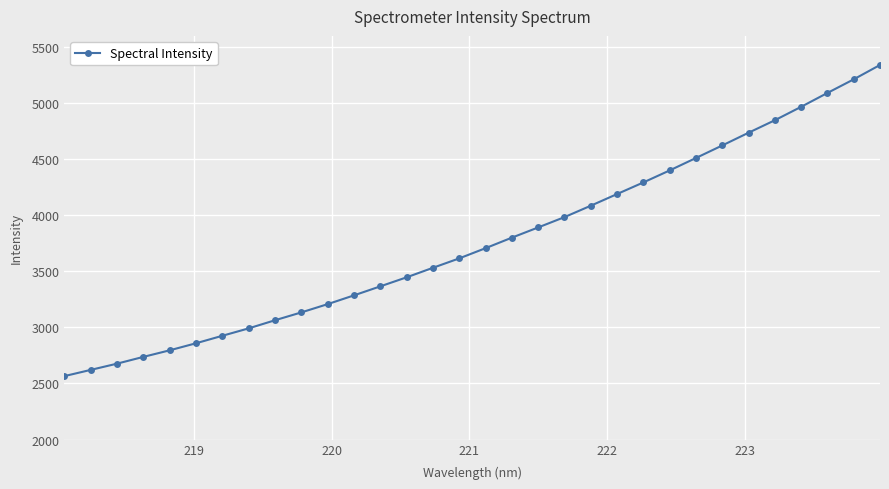

What is the difference between the maximum and minimum values?

2775.3